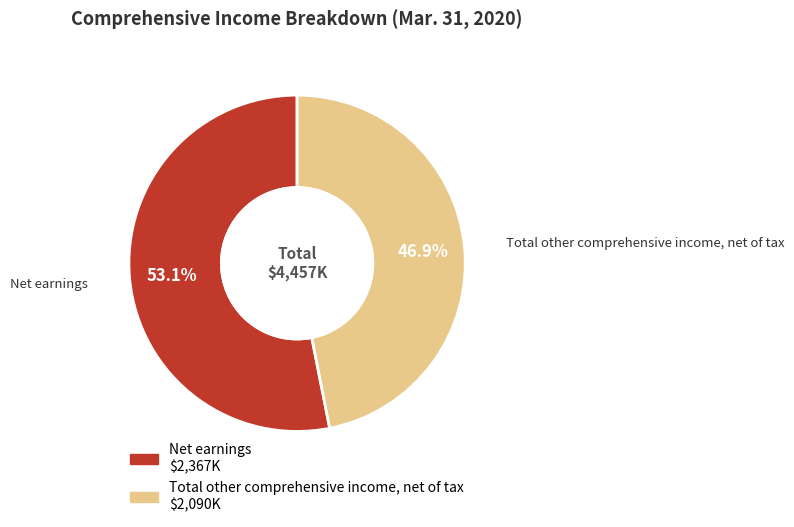

Is it true that Net earnings is 53% of the pie?

True